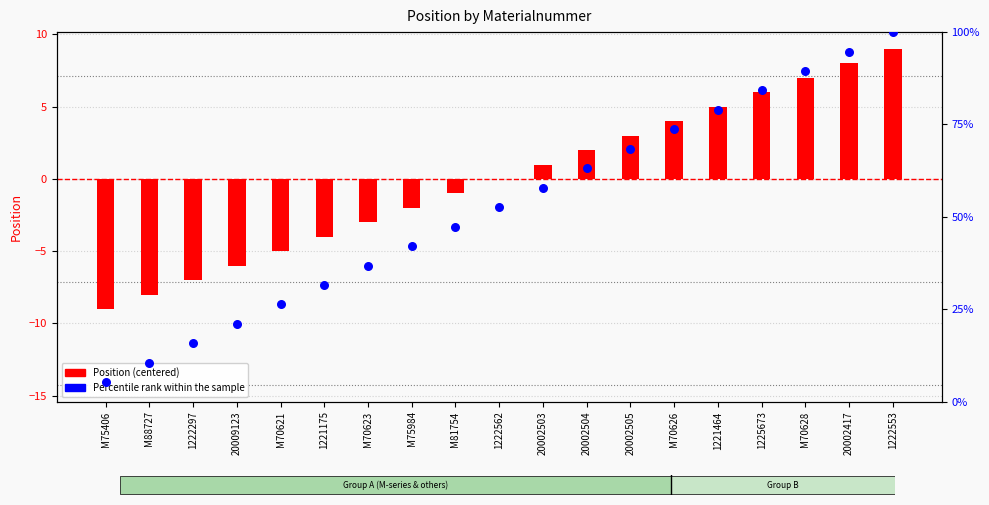

At how many categories does at least one series exceed 32?

13